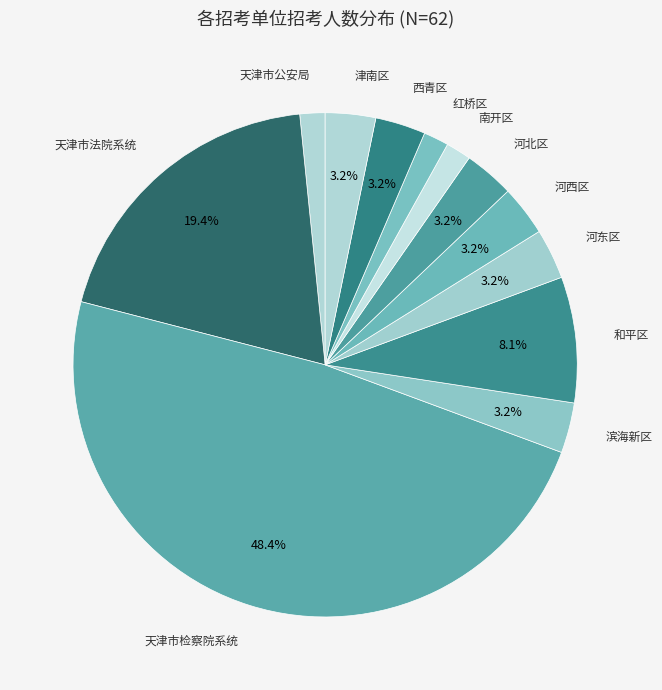

How much of the chart is everything except 津南区?

96.8%